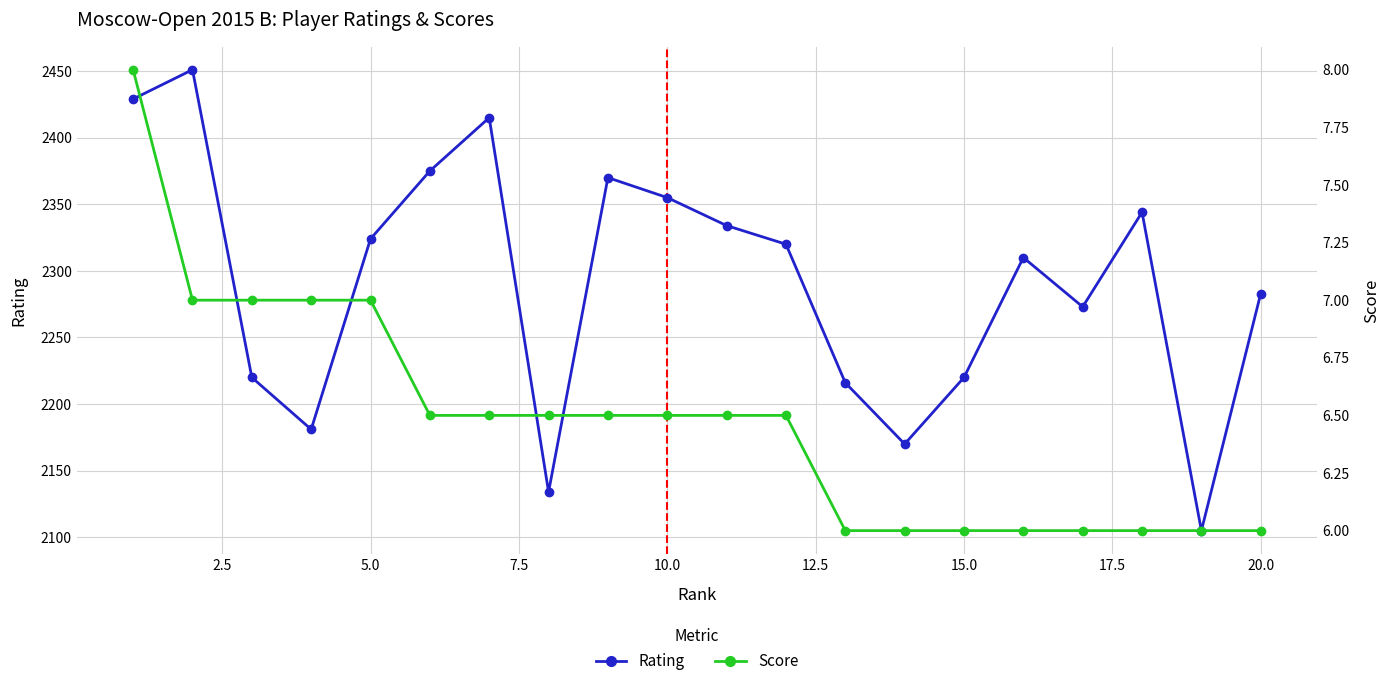

What is the average value of the Rating series?

2291